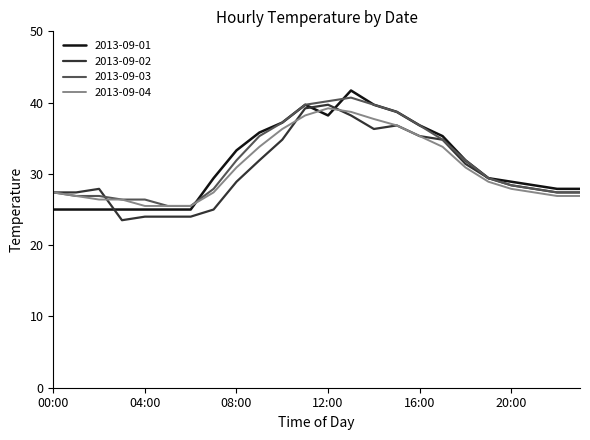

What is the highest value of the 2013-09-02 series?

39.7